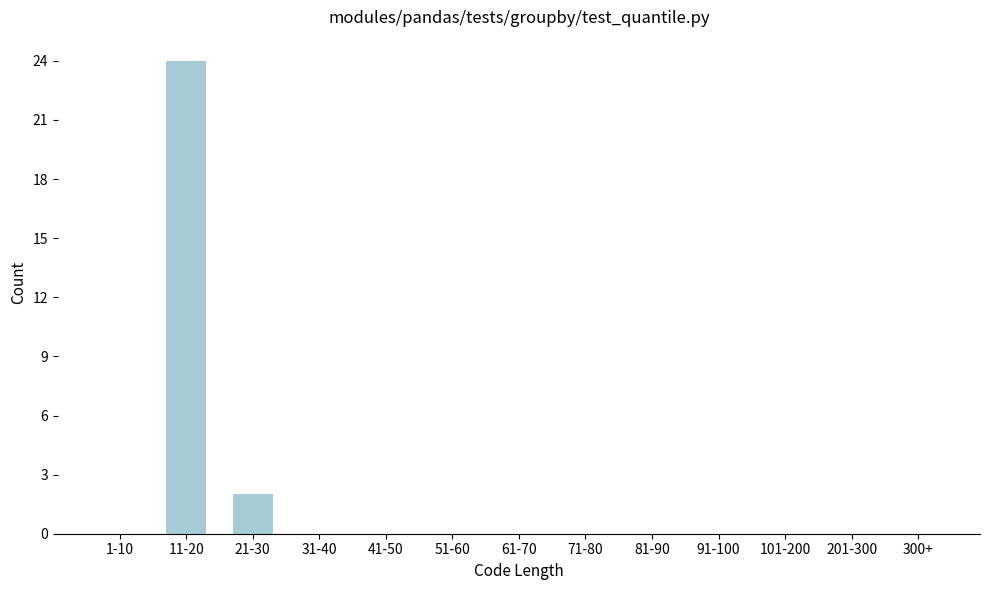

Reading right to left, list all the values displayed in this chart.

300+=0	201-300=0	101-200=0	91-100=0	81-90=0	71-80=0	61-70=0	51-60=0	41-50=0	31-40=0	21-30=2	11-20=24	1-10=0